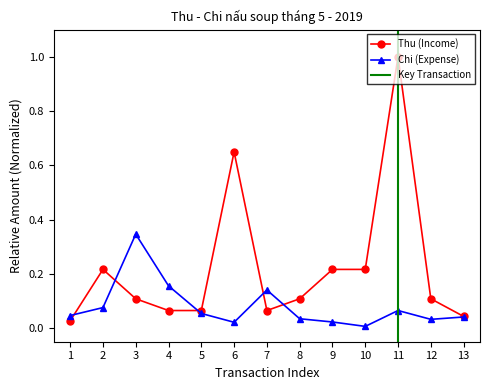

At which category does the chart reach its peak across all series?

11